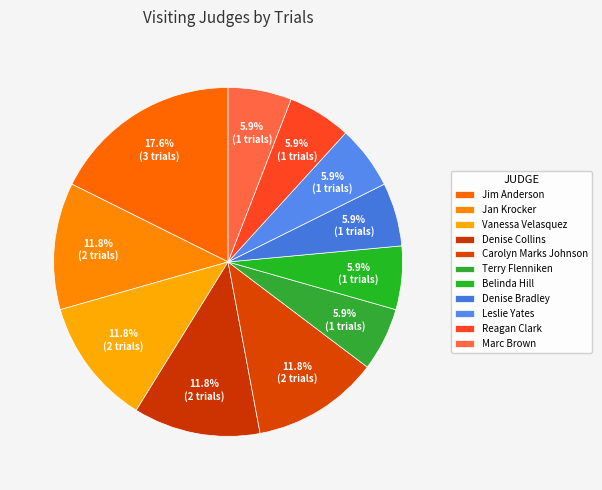

Which has a higher value, Jim Anderson or Leslie Yates?

Jim Anderson